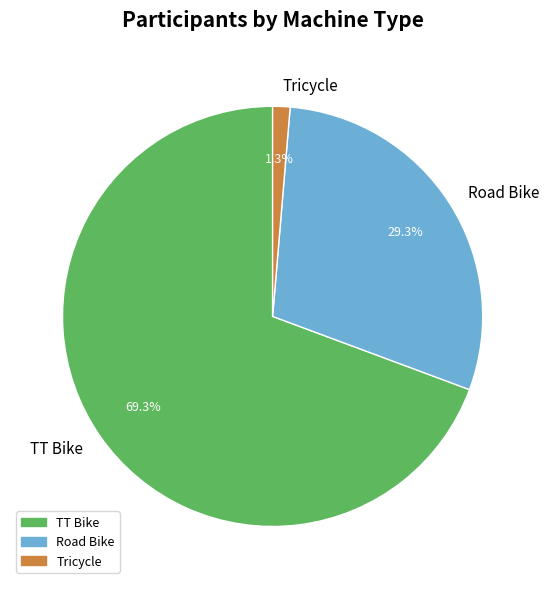

What percentage is the TT Bike slice, to the nearest percent?

69%